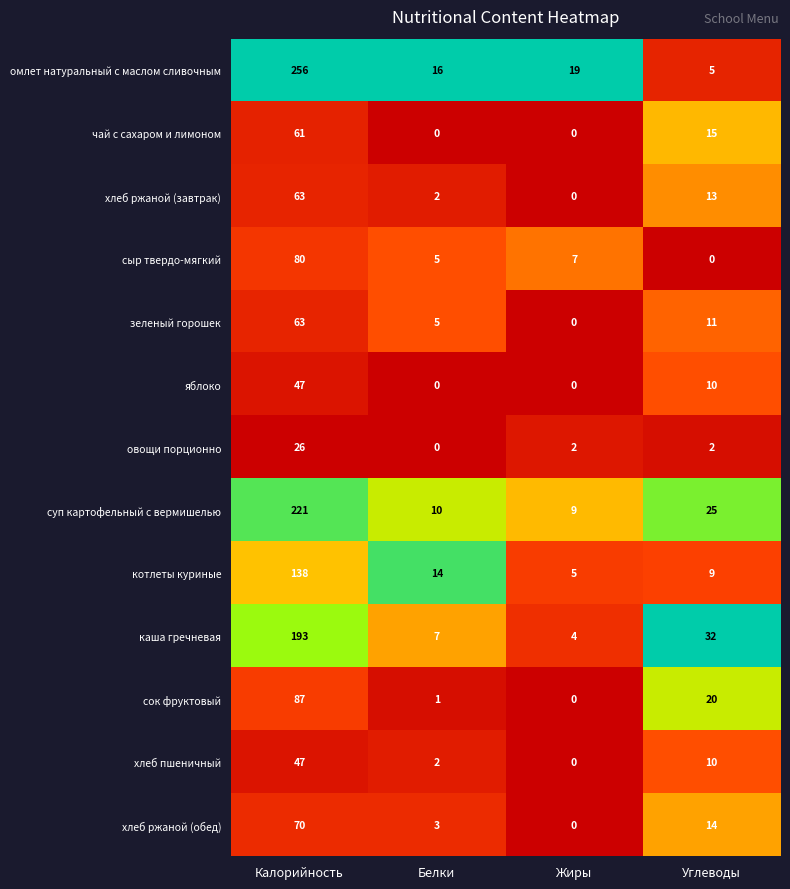

What is the highest value of the хлеб ржаной (завтрак) series?

63